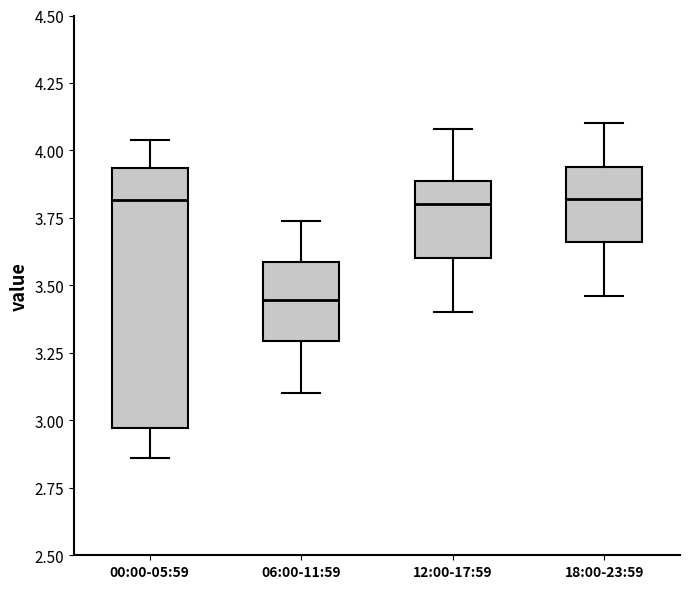

Where is the upper edge of the box for 06:00-11:59 on the y-axis? The values are not printed on the chart, so give them approximately, as read against the axis.

3.60